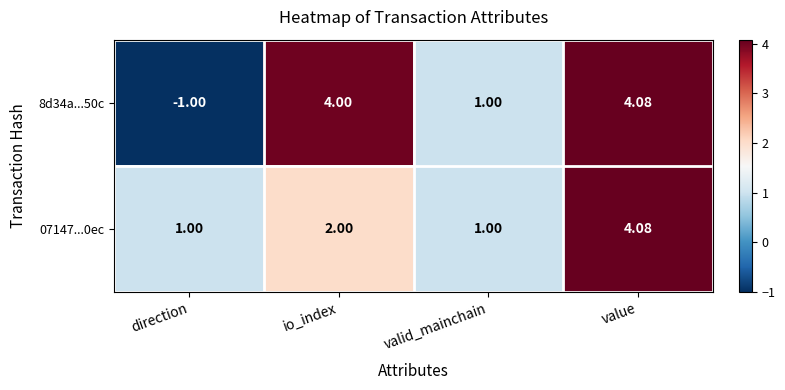

Count the number of categories in the chart.

4